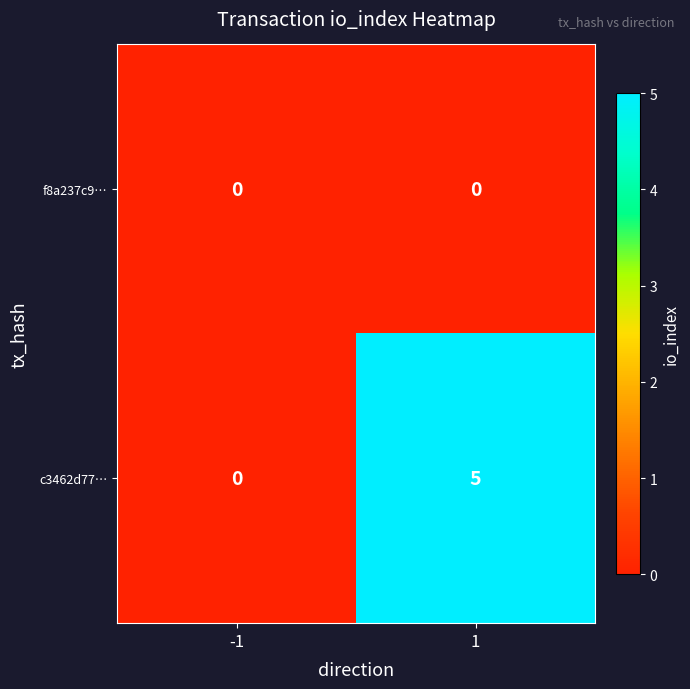

What is the sum of all c3462d77… values?

5